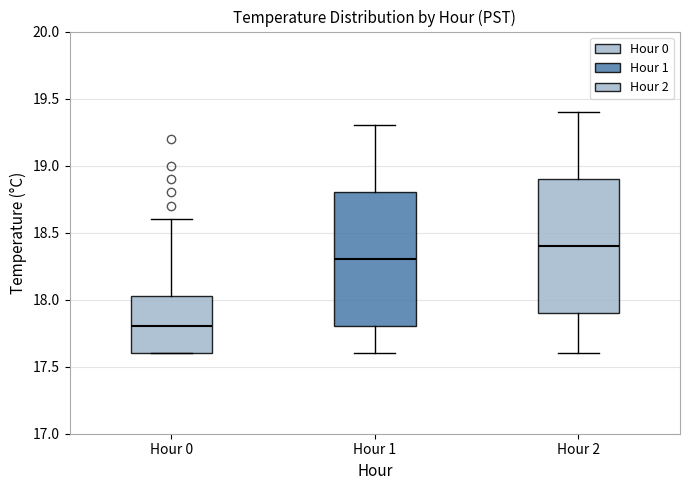

Reading left to right, transcribe this box plot: for each box, give where its median line is, the range the box spans, and where its two whiskers end, as read against the y-axis. The values are not printed on the chart, so give them approximately, as read against the axis.

Hour 0: median 17.80, box 17.60 to 18.05, whiskers 17.60 to 18.60
Hour 1: median 18.30, box 17.80 to 18.80, whiskers 17.60 to 19.30
Hour 2: median 18.40, box 17.90 to 18.90, whiskers 17.60 to 19.40